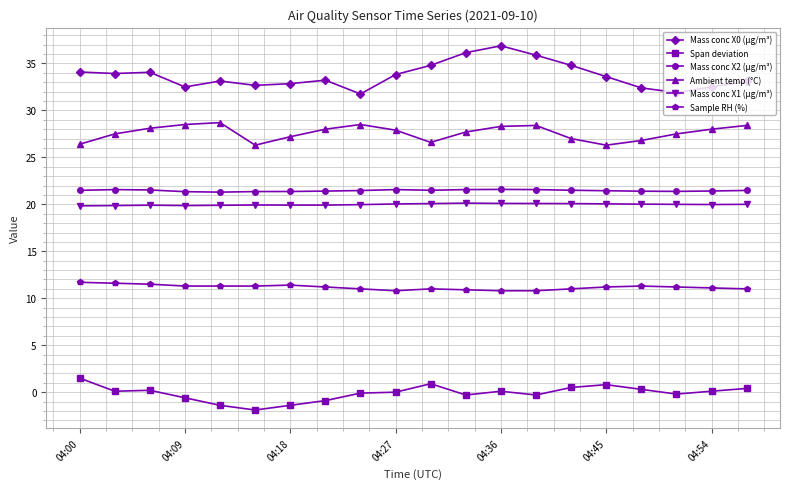

Count the number of categories in the chart.

20